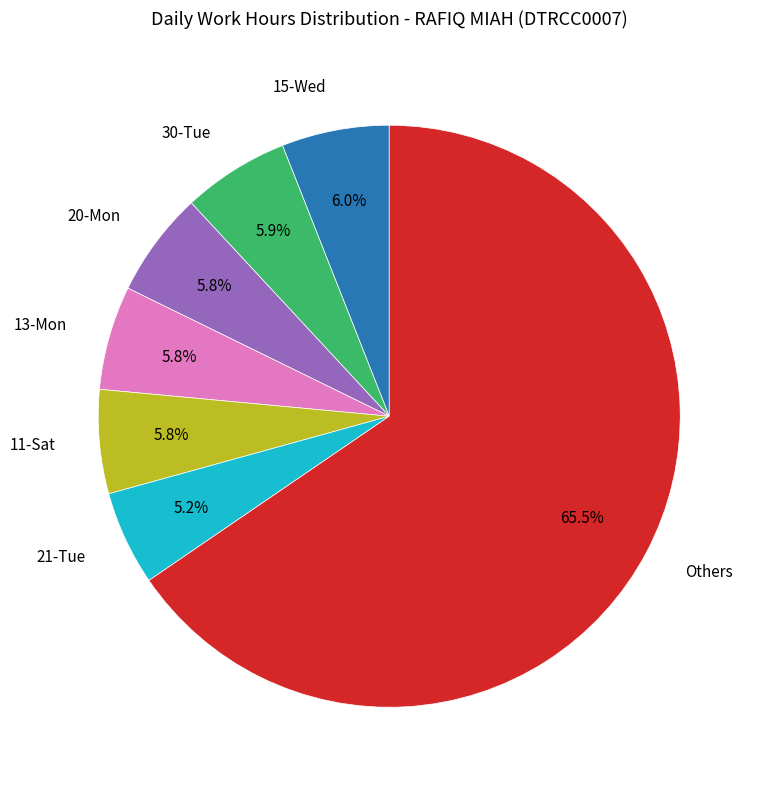

Does any single category account for the majority?

Yes